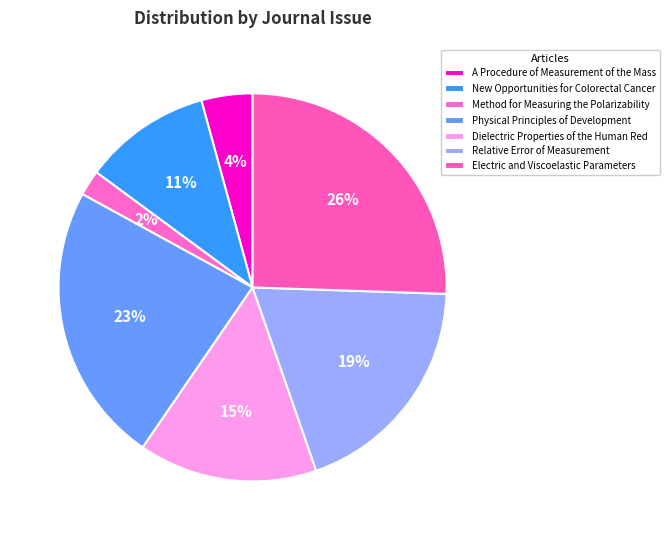

Is there a majority slice in this chart?

No